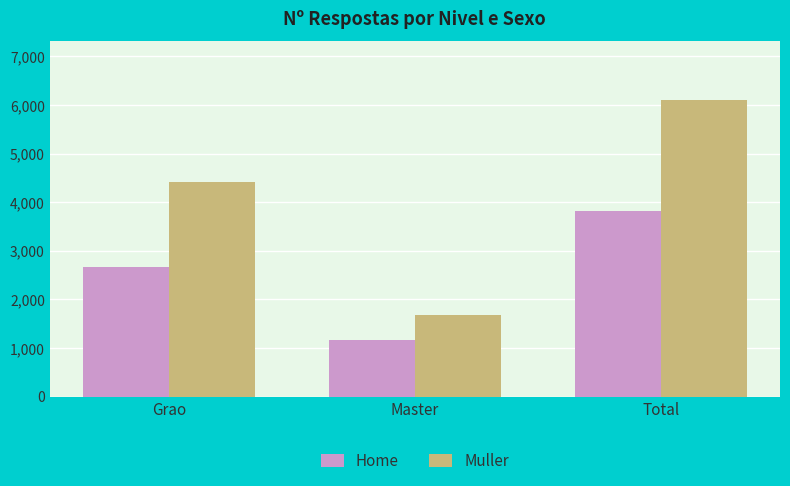

At how many categories does at least one series exceed 4064?

2